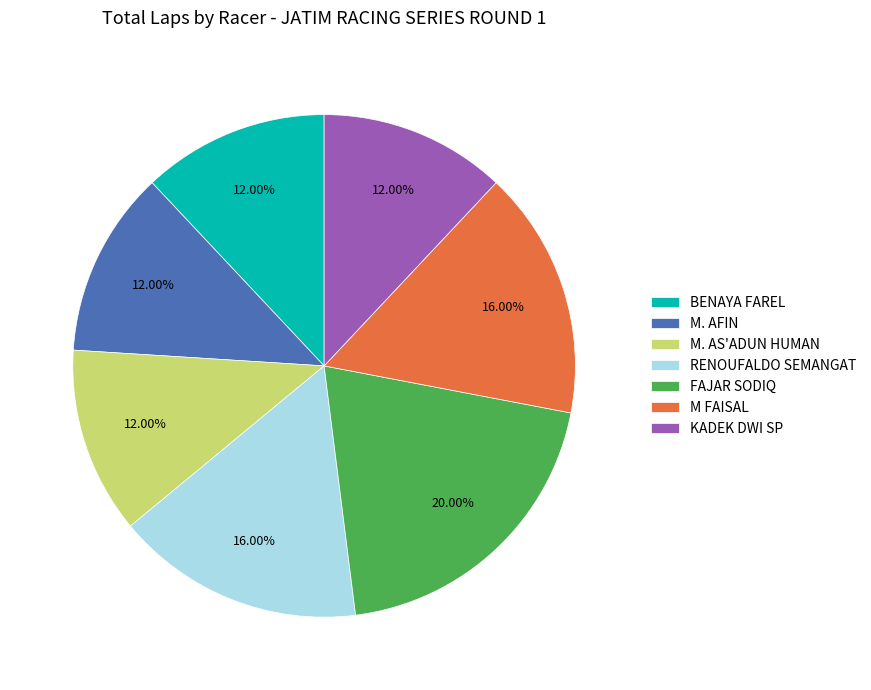

To the nearest percent, what is the difference between the RENOUFALDO SEMANGAT and M. AFIN slice percentages?

4%